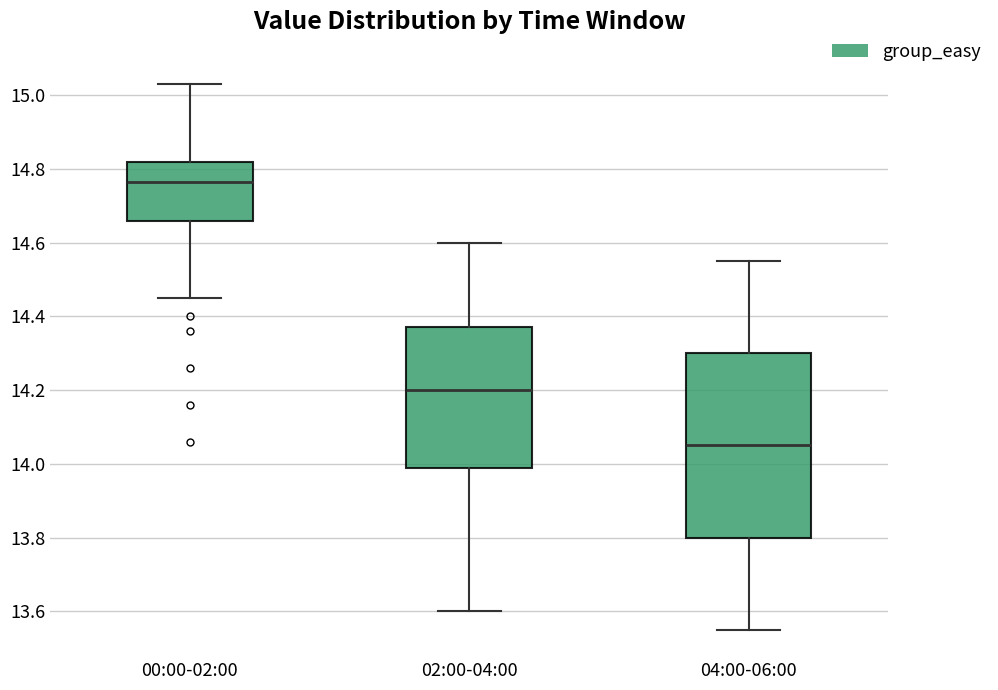

Reading left to right, read every box against the y-axis: the position of its median line, the range the box covers, and the ends of its whiskers. The values are not printed on the chart, so give them approximately, as read against the axis.

00:00-02:00: median 14.76, box 14.66 to 14.82, whiskers 14.46 to 15.04
02:00-04:00: median 14.20, box 14.00 to 14.38, whiskers 13.60 to 14.60
04:00-06:00: median 14.06, box 13.80 to 14.30, whiskers 13.56 to 14.56